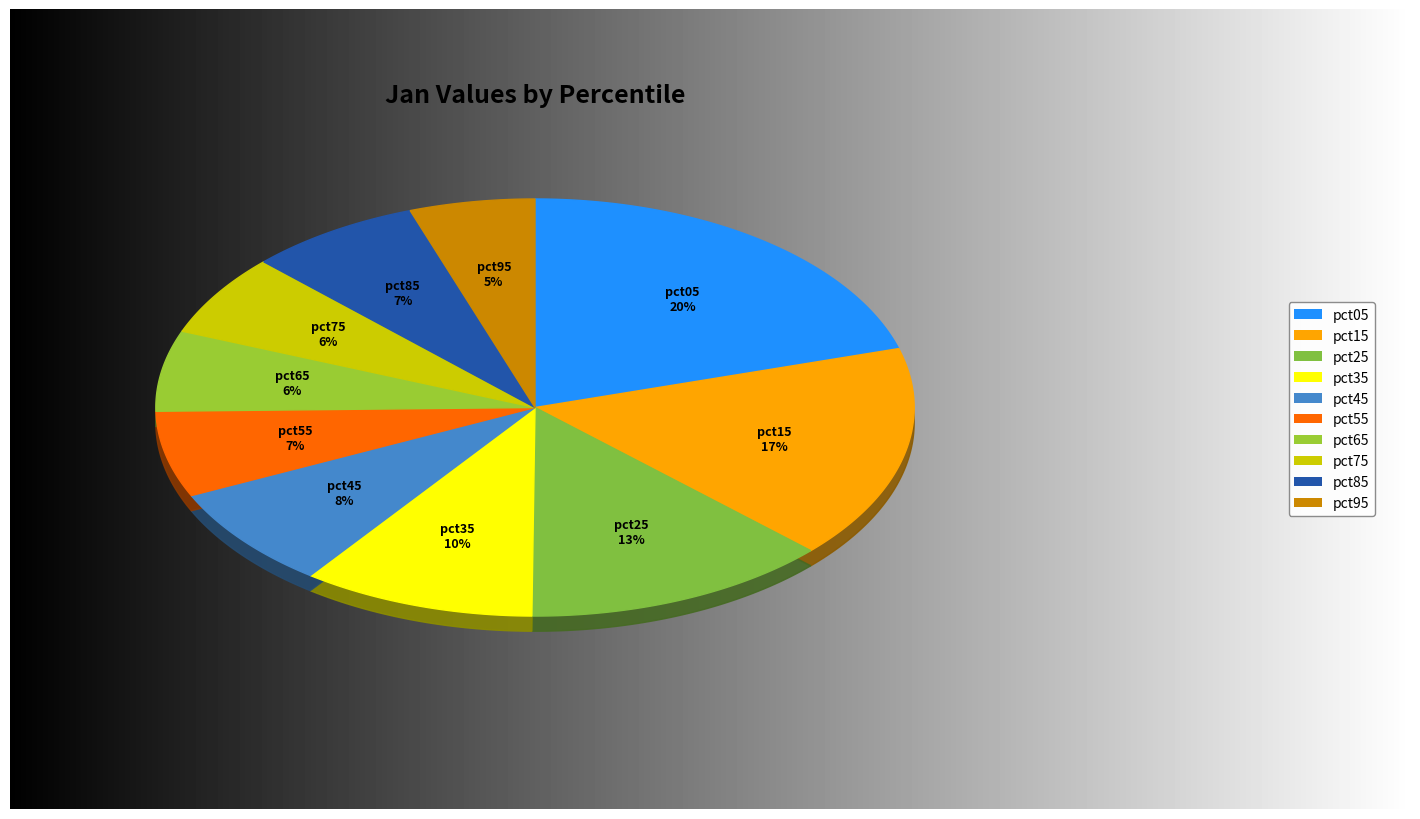

Which has a higher value, pct05 or pct15?

pct05